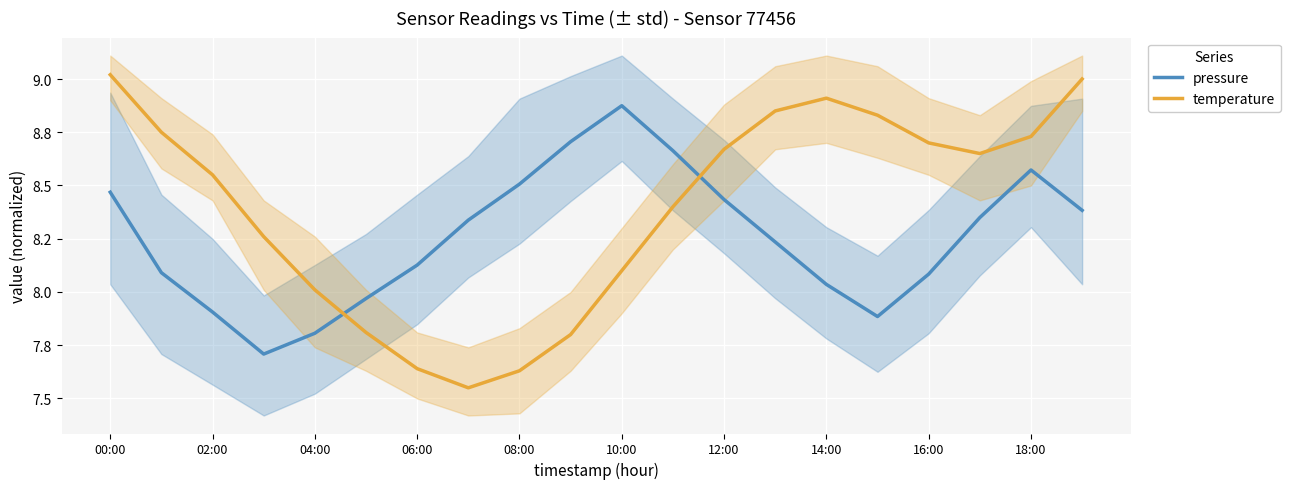

At which category does the chart reach its peak across all series?

00:00